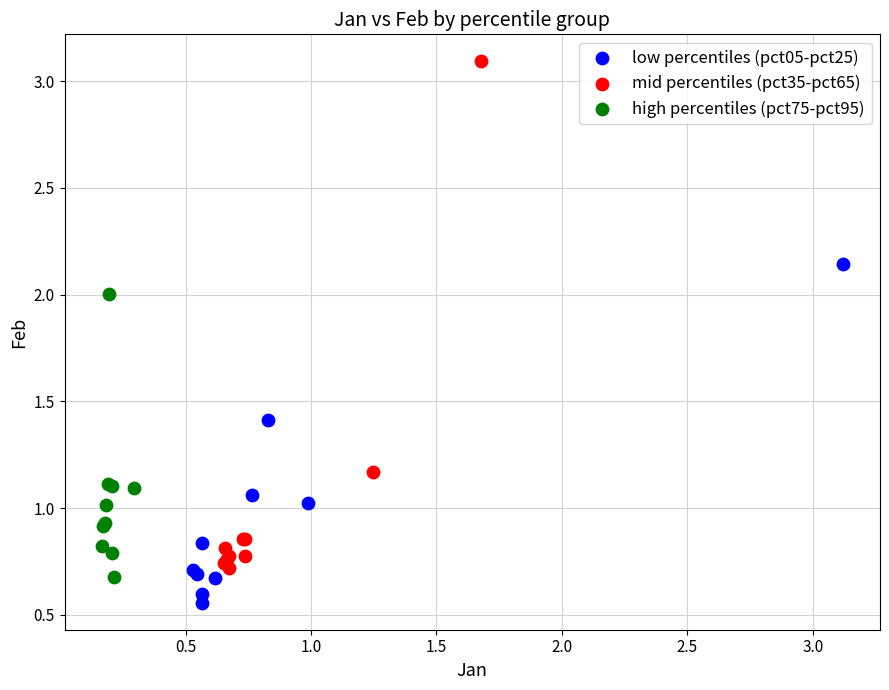

Which series has the widest spread of Y values?

mid percentiles (pct35-pct65)